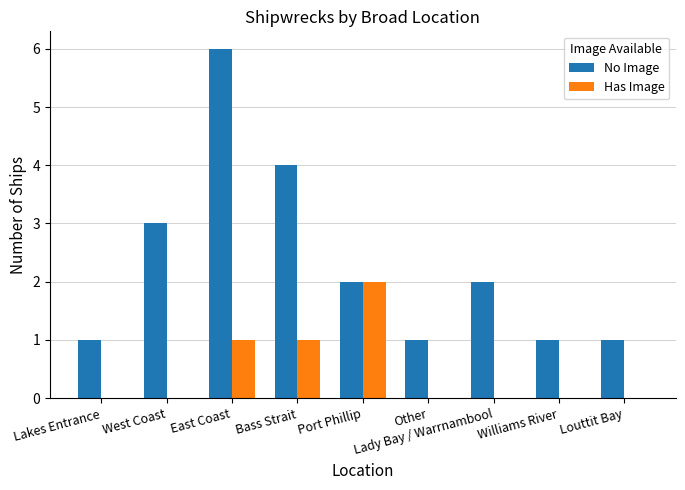

What is the sum of all No Image values?

21